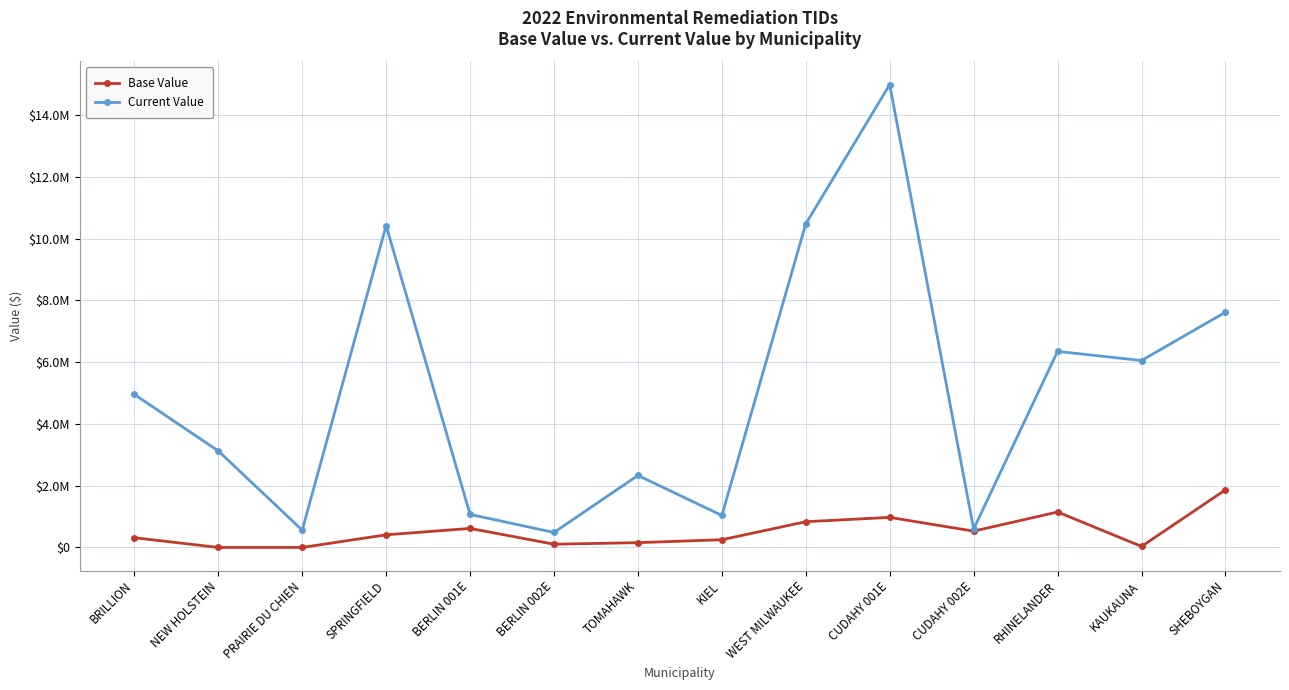

Reading left to right, list all the values displayed in this chart.

Base Value: 314601	1	0	408400	615300	105000	154400	249900	833100	972600	527600	1147700	32800	1864600
Current Value: 4953800	3125000	559200	10418000	1069500	485500	2331300	1035600	10475500	14983100	596700	6346500	6051200	7615200